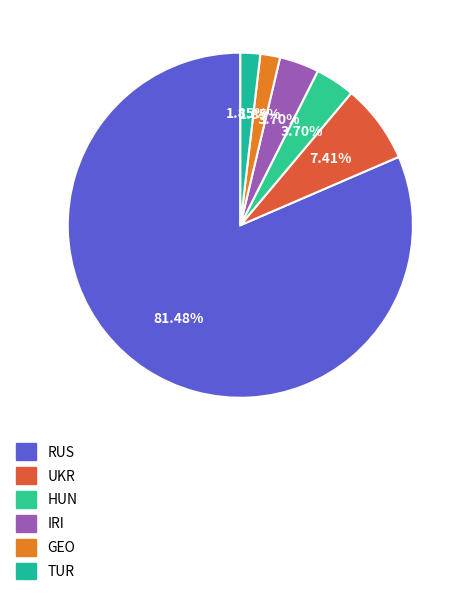

Which category has the smallest portion of the pie?

GEO